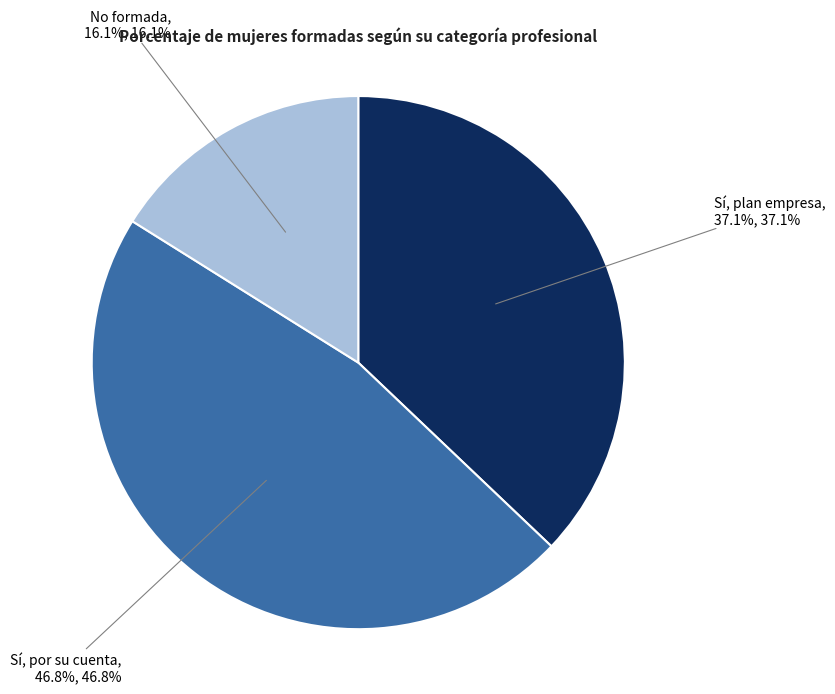

Is the sum of Sí, por su cuenta and Sí, plan empresa greater than half?

Yes